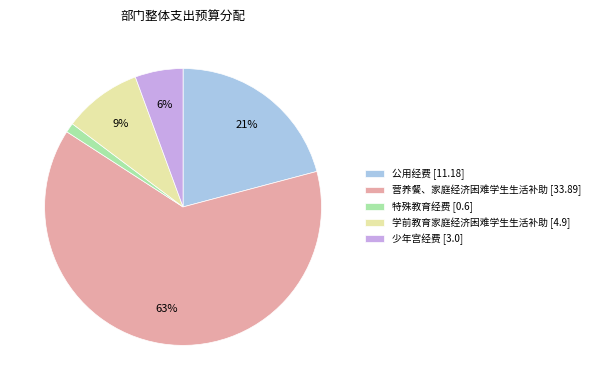

Count the number of slices in the pie.

5